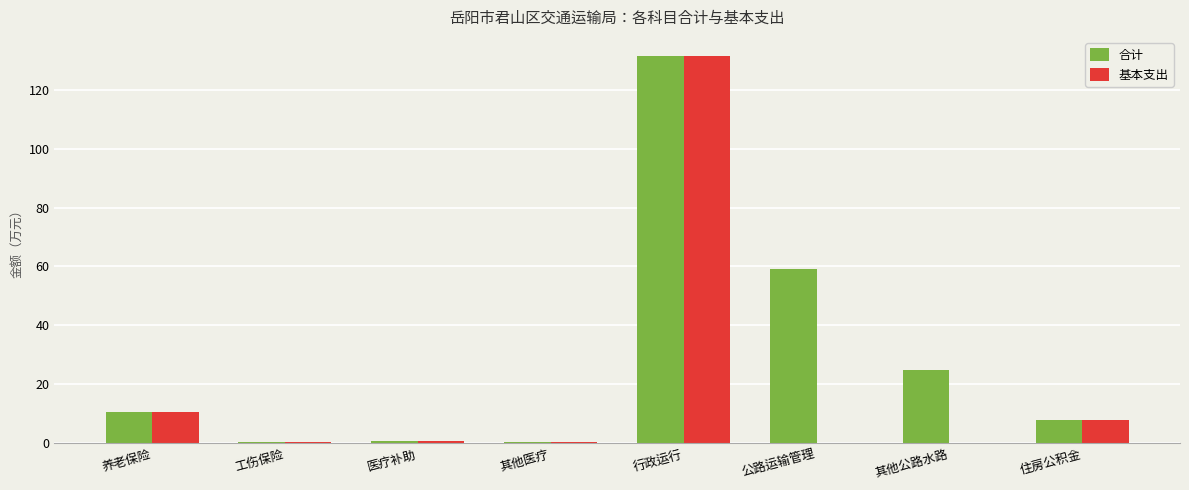

What is the difference between the 合计 values at 行政运行 and 养老保险?

120.9